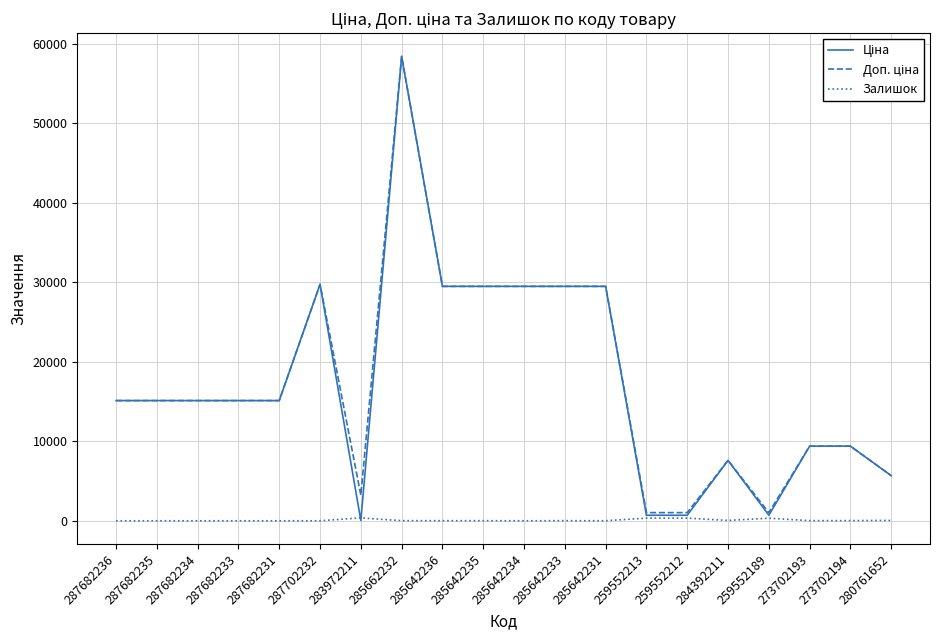

What is the difference between the highest and lowest values at 287682233?

15120.0